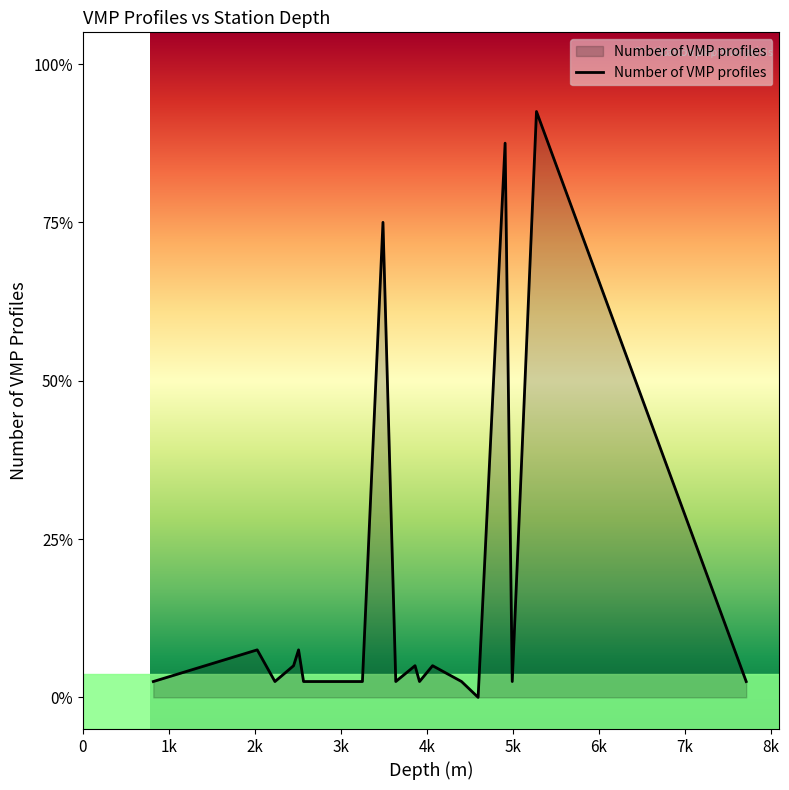

Is this an area chart (filled region under the line)?

Yes